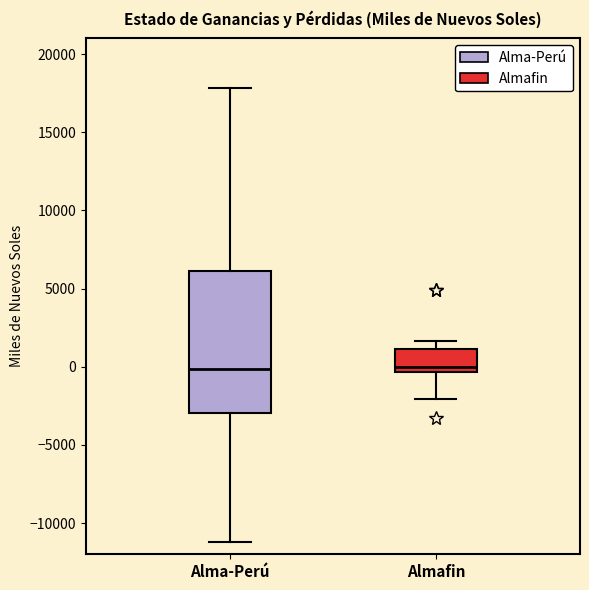

Reading left to right, transcribe this box plot: for each box, give where its median line is, the range the box spans, and where its two whiskers end, as read against the y-axis. The values are not printed on the chart, so give them approximately, as read against the axis.

Alma-Perú: median 0, box -3000 to 6000, whiskers -11000 to 18000
Almafin: median 0, box -500 to 1000, whiskers -2000 to 1500